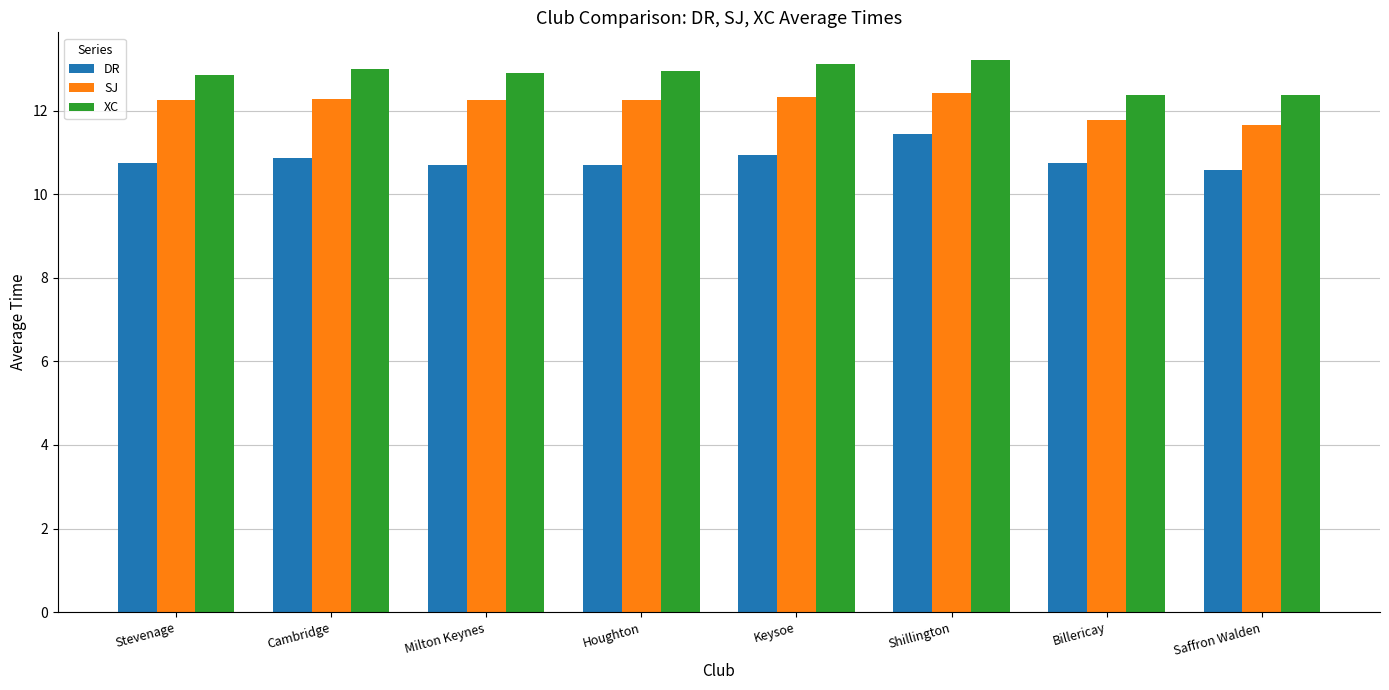

List the series in order of their overall mean, lowest first.

DR, SJ, XC